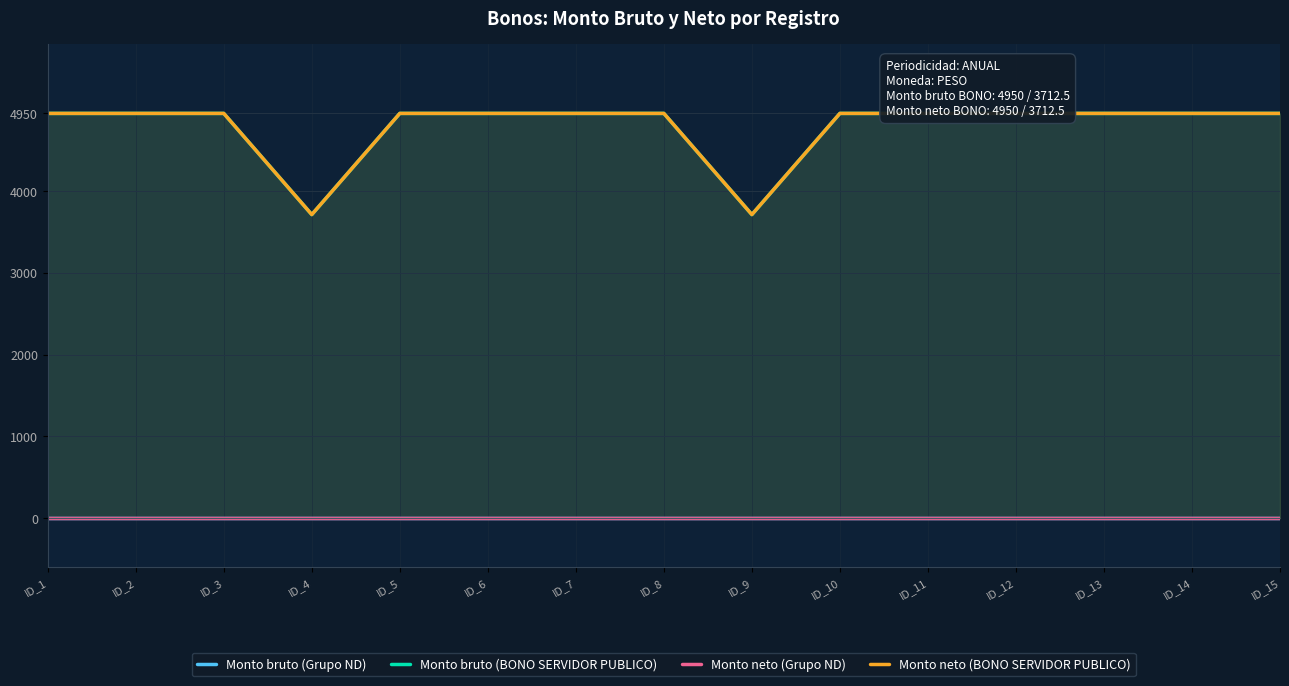

How many series are shown in this chart?

4